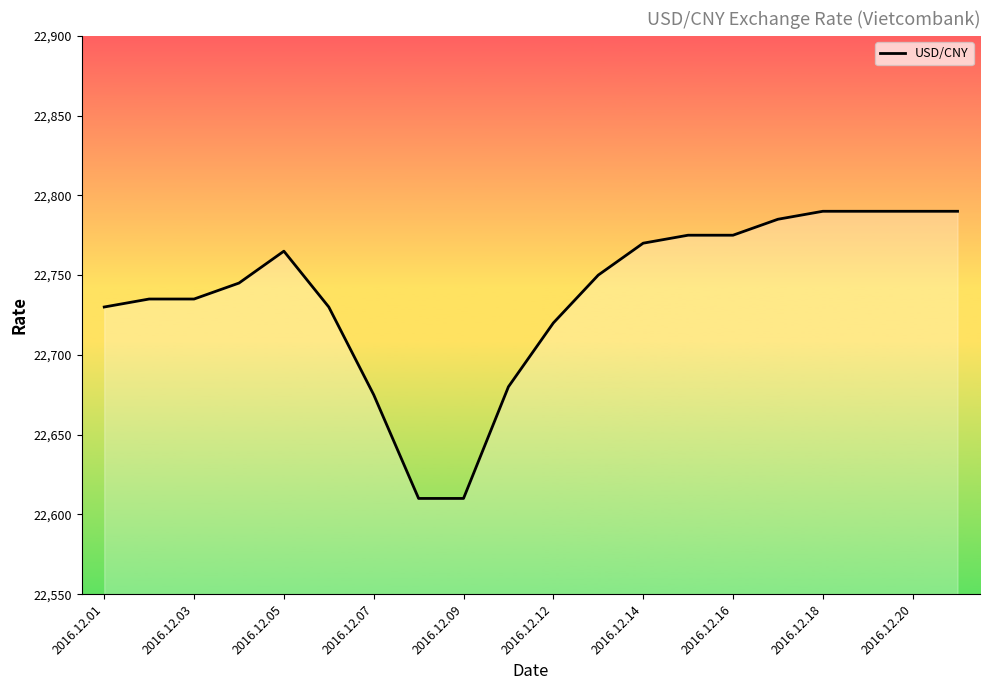

What is the smallest value displayed?

22610